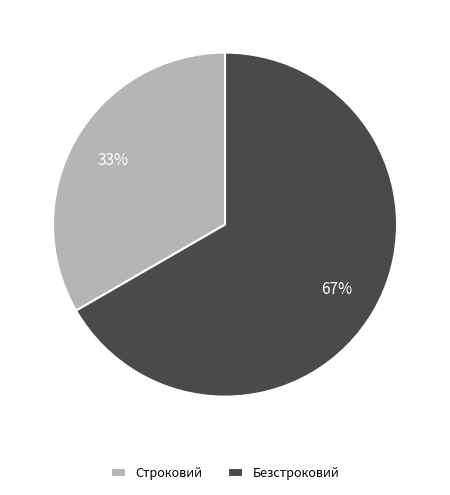

Which has a higher value, Безстроковий or Строковий?

Безстроковий